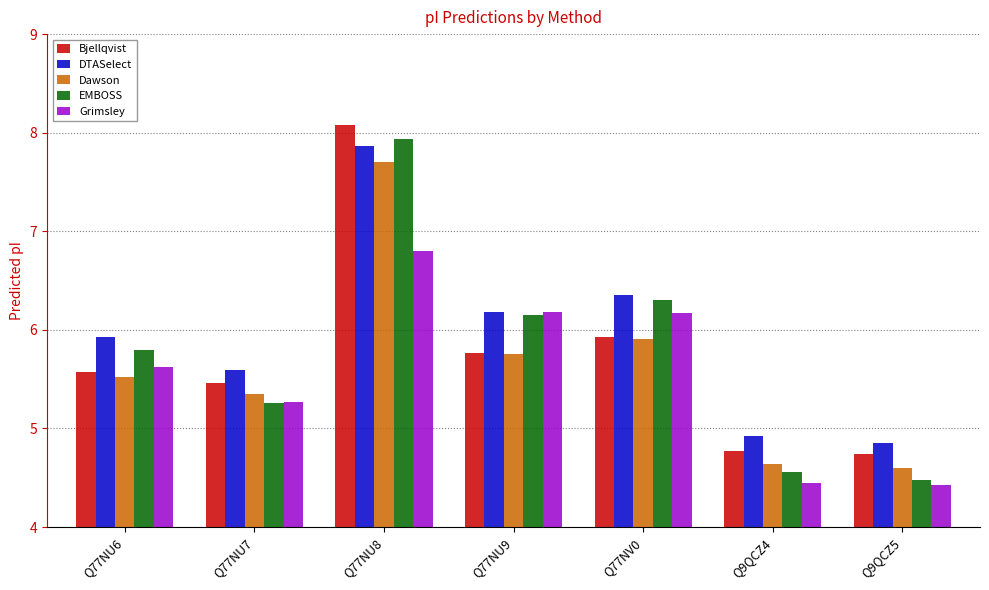

How many bars are there in total?

35